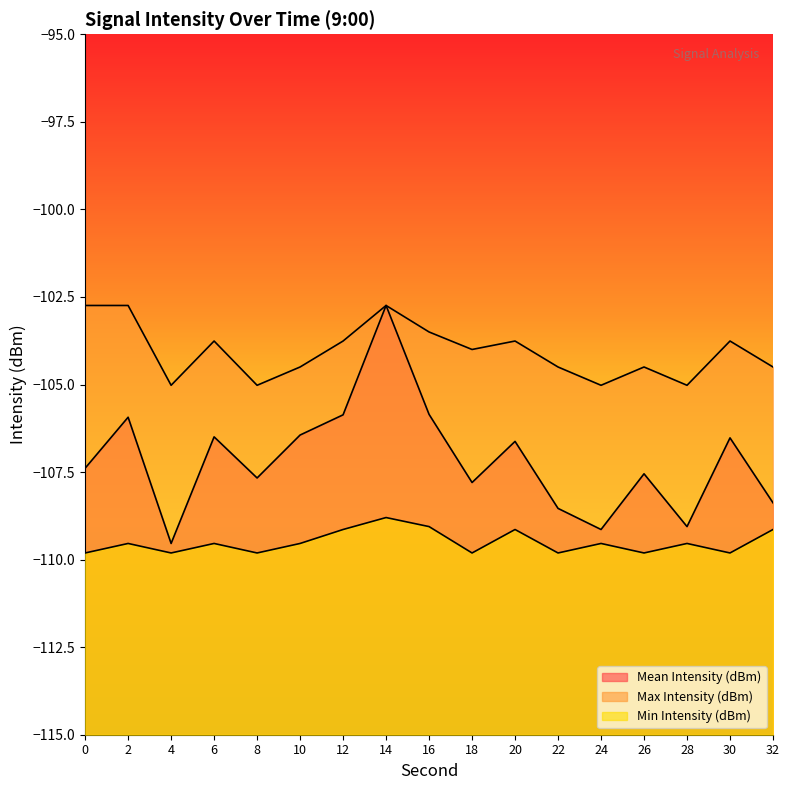

Which series has the largest range (max minus min)?

Mean Intensity (dBm)